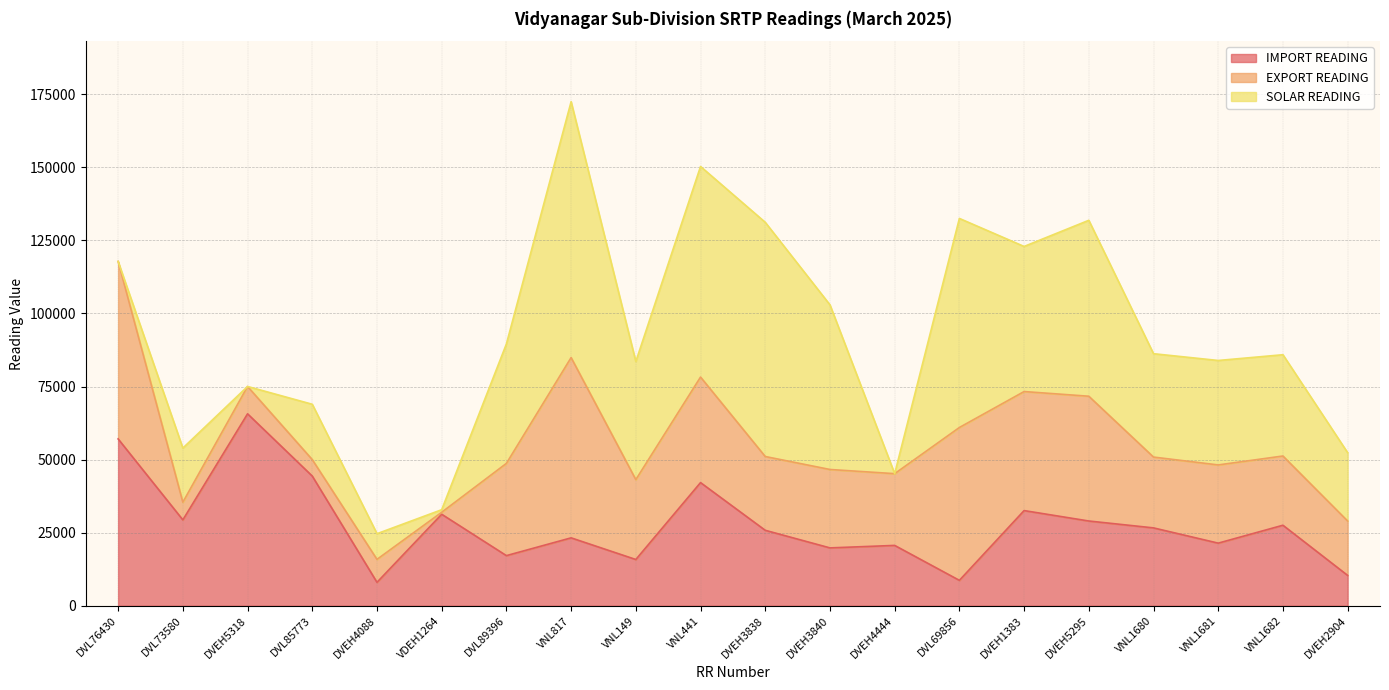

Where does the EXPORT READING series first go above 26757?

DVL76430